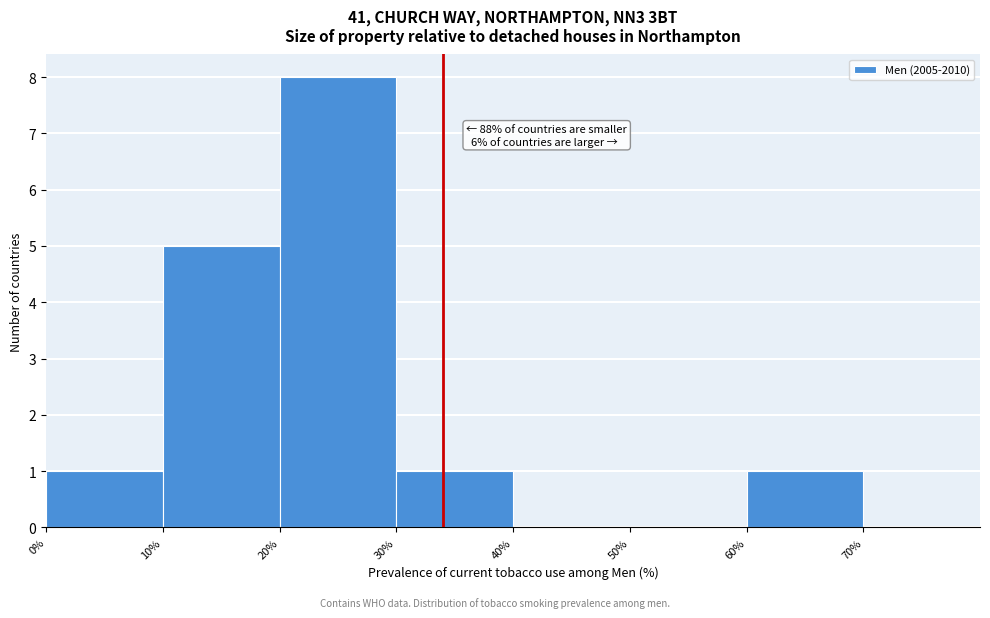

Over which range of the x-axis is the bar tallest?

20% to 30%